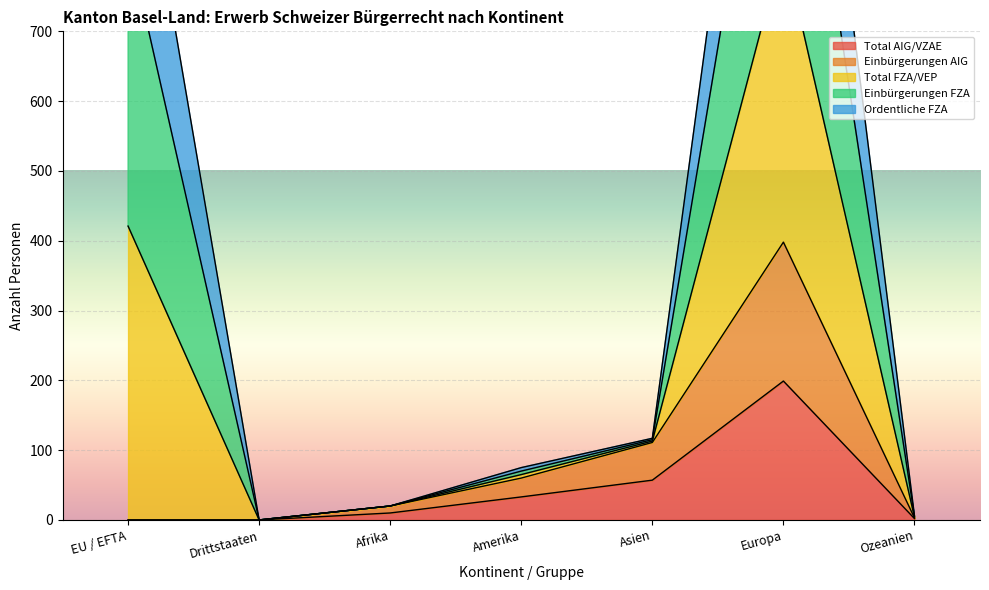

Which category has the highest value across all series?

Europa